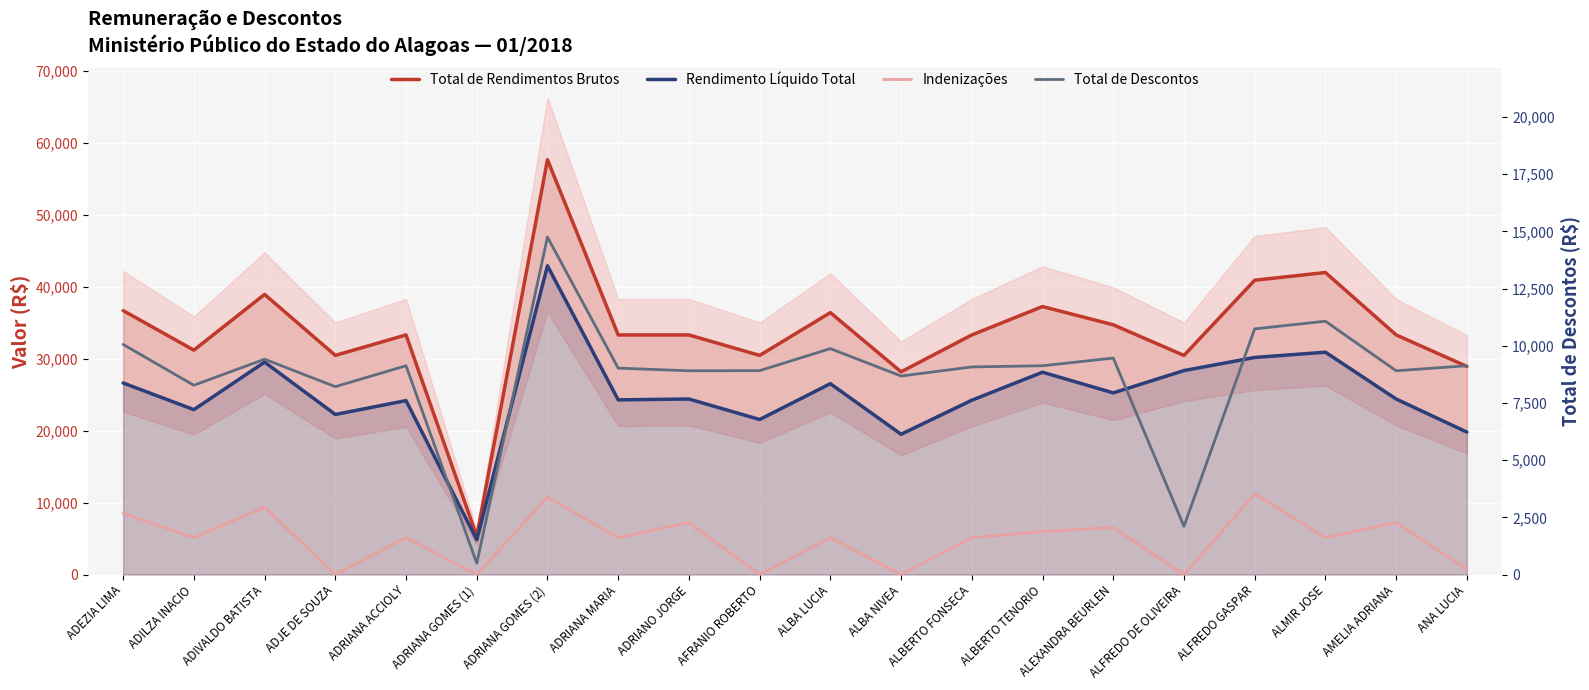

Reading left to right, transcribe all the data shown in this chart.

Total de Rendimentos Brutos: ADEZIA LIMA=36697.8	ADILZA INACIO=31201.5	ADIVALDO BATISTA=38952.6	ADJE DE SOUZA=30471.1	ADRIANA ACCIOLY=33315.5	ADRIANA GOMES (1)=5329.2	ADRIANA GOMES (2)=57681.3	ADRIANA MARIA=33315.5	ADRIANO JORGE=33315.5	AFRANIO ROBERTO=30471.1	ALBA LUCIA=36415.9	ALBA NIVEA=28185.8	ALBERTO FONSECA=33315.5	ALBERTO TENORIO=37261.5	ALEXANDRA BEURLEN=34724.8	ALFREDO DE OLIVEIRA=30471.1	ALFREDO GASPAR=40923.9	ALMIR JOSE=41993.1	AMELIA ADRIANA=33315.5	ANA LUCIA=28937.7
Rendimento Líquido Total: ADEZIA LIMA=26638.1	ADILZA INACIO=22926.2	ADIVALDO BATISTA=29537.5	ADJE DE SOUZA=22256.8	ADRIANA ACCIOLY=24185.9	ADRIANA GOMES (1)=4837.3	ADRIANA GOMES (2)=42929.1	ADRIANA MARIA=24290.2	ADRIANO JORGE=24406.7	AFRANIO ROBERTO=21556.8	ALBA LUCIA=26538.0	ALBA NIVEA=19506.5	ALBERTO FONSECA=24238.1	ALBERTO TENORIO=28132.9	ALEXANDRA BEURLEN=25259.8	ALFREDO DE OLIVEIRA=28361.4	ALFREDO GASPAR=30182.6	ALMIR JOSE=30917.2	AMELIA ADRIANA=24406.7	ANA LUCIA=19808.2
Indenizações: ADEZIA LIMA=8512.0	ADILZA INACIO=5129.7	ADIVALDO BATISTA=9357.5	ADJE DE SOUZA=0.0	ADRIANA ACCIOLY=5129.7	ADRIANA GOMES (1)=0.0	ADRIANA GOMES (2)=10766.9	ADRIANA MARIA=5129.7	ADRIANO JORGE=7243.6	AFRANIO ROBERTO=0.0	ALBA LUCIA=5129.7	ALBA NIVEA=0.0	ALBERTO FONSECA=5129.7	ALBERTO TENORIO=5975.3	ALEXANDRA BEURLEN=6539.0	ALFREDO DE OLIVEIRA=0.0	ALFREDO GASPAR=11223.9	ALMIR JOSE=5129.7	AMELIA ADRIANA=7243.6	ANA LUCIA=752.0
Total de Descontos: ADEZIA LIMA=10059.7	ADILZA INACIO=8275.4	ADIVALDO BATISTA=9415.1	ADJE DE SOUZA=8214.3	ADRIANA ACCIOLY=9129.5	ADRIANA GOMES (1)=491.9	ADRIANA GOMES (2)=14752.2	ADRIANA MARIA=9025.3	ADRIANO JORGE=8908.8	AFRANIO ROBERTO=8914.3	ALBA LUCIA=9877.9	ALBA NIVEA=8679.3	ALBERTO FONSECA=9077.4	ALBERTO TENORIO=9128.6	ALEXANDRA BEURLEN=9465.0	ALFREDO DE OLIVEIRA=2109.8	ALFREDO GASPAR=10741.3	ALMIR JOSE=11075.9	AMELIA ADRIANA=8908.8	ANA LUCIA=9129.5